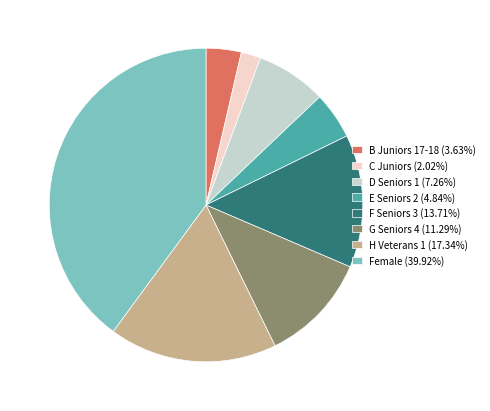

Is there a majority slice in this chart?

No